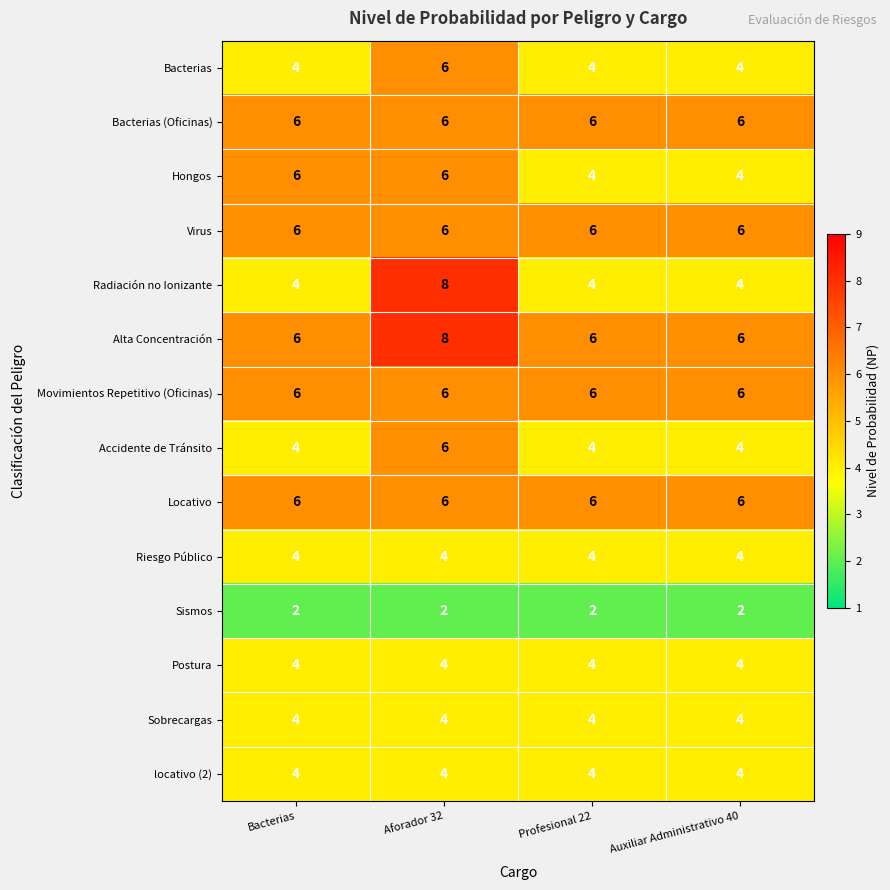

What is the average value of the Sobrecargas series?

4